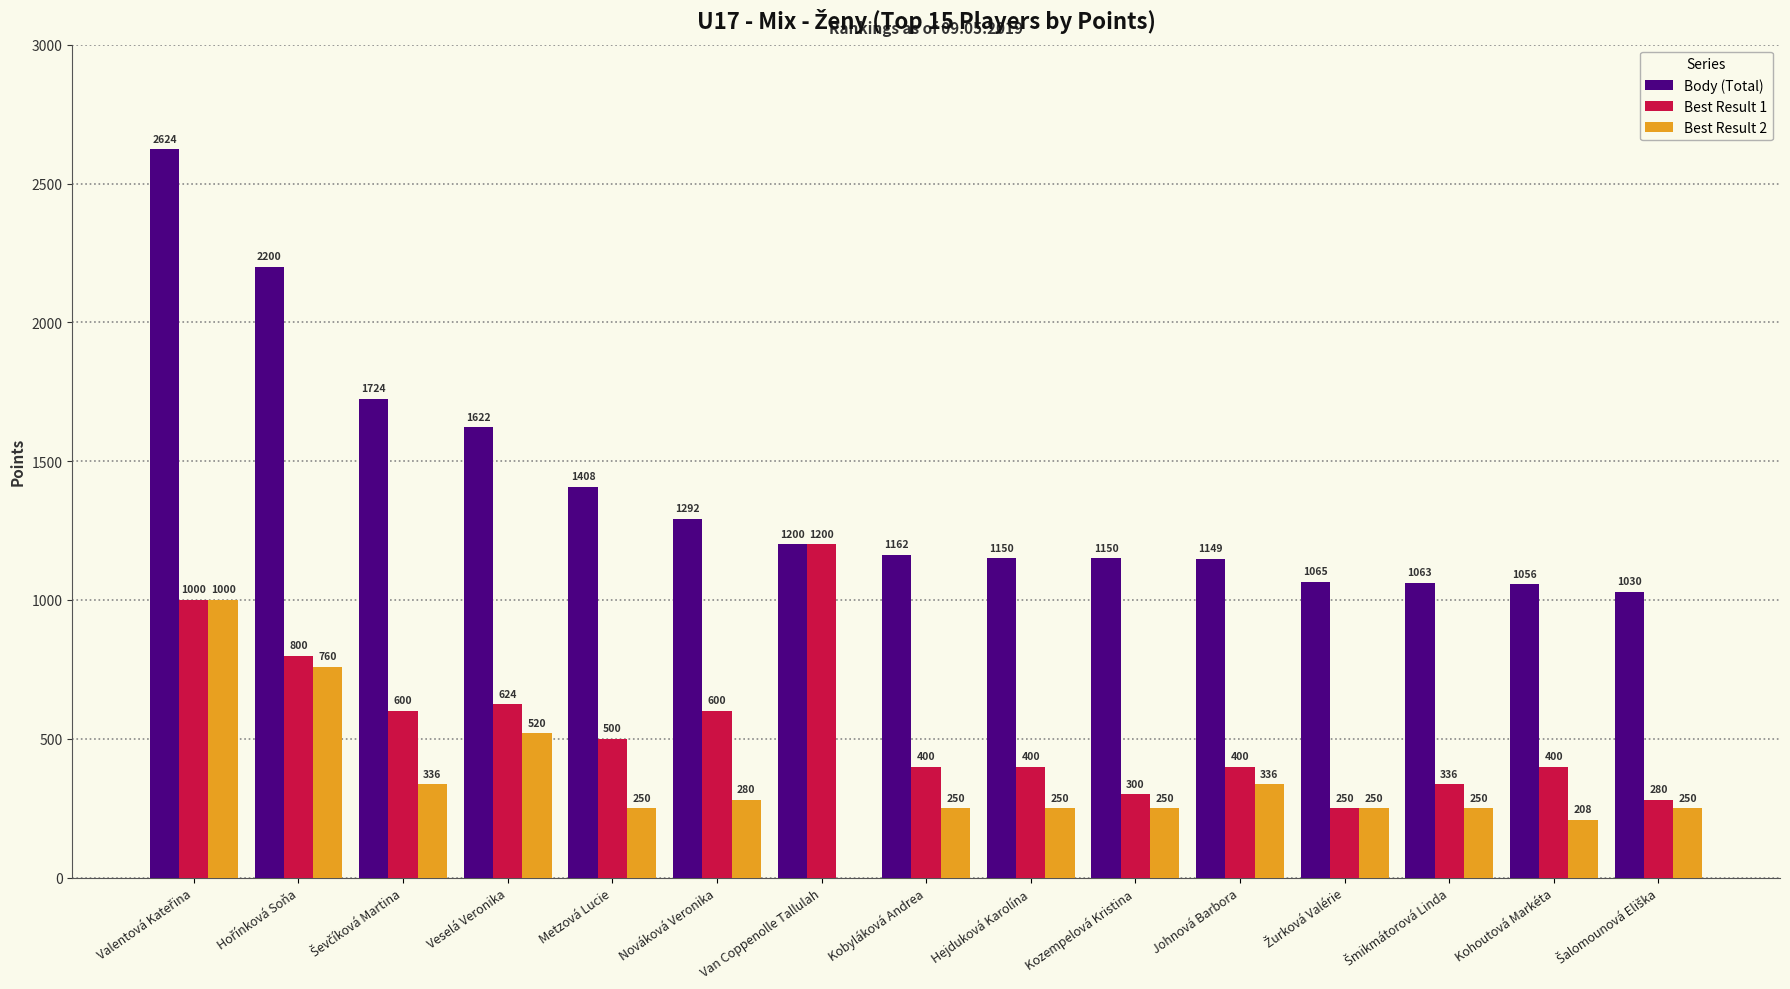

At which label is Best Result 2 closest to 500?

Veselá Veronika